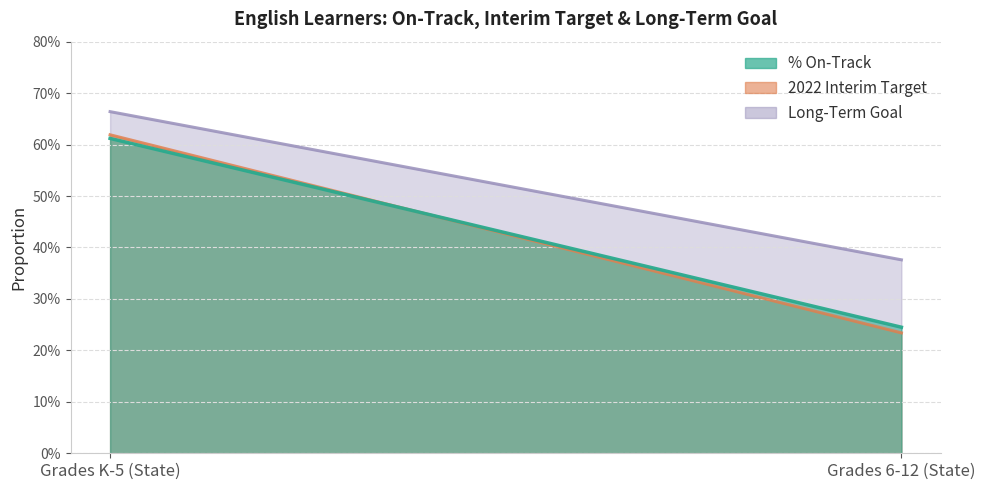

What is the label of the 2nd point from the left?

Grades 6-12 (State)